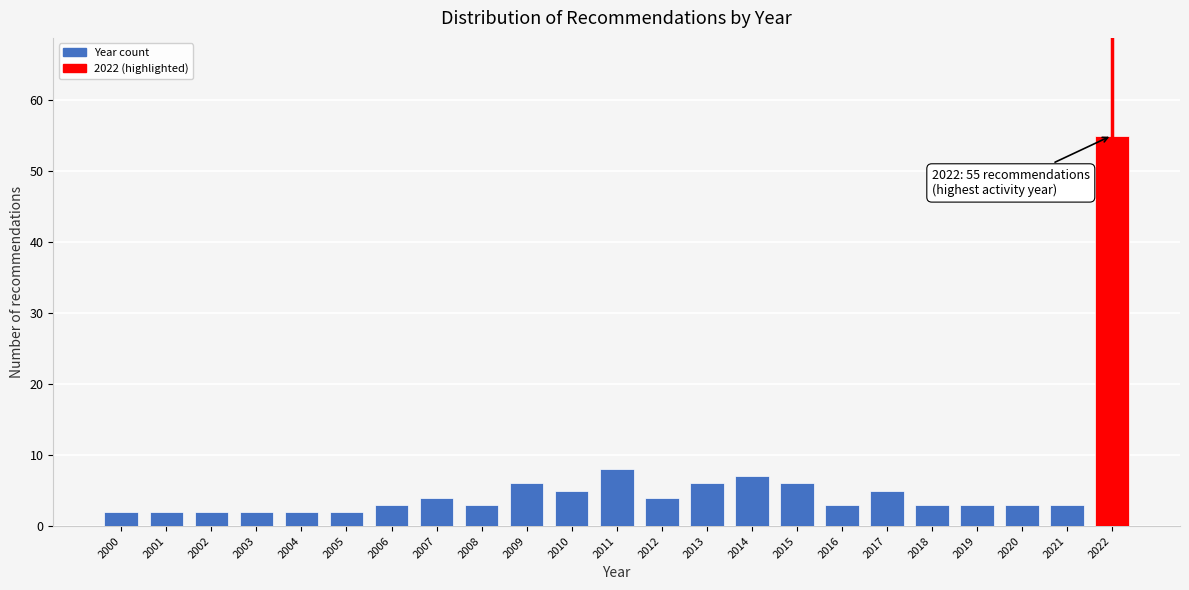

Reading left to right, what are all the values shown in this chart?

2	2	2	2	2	2	3	4	3	6	5	8	4	6	7	6	3	5	3	3	3	3	55